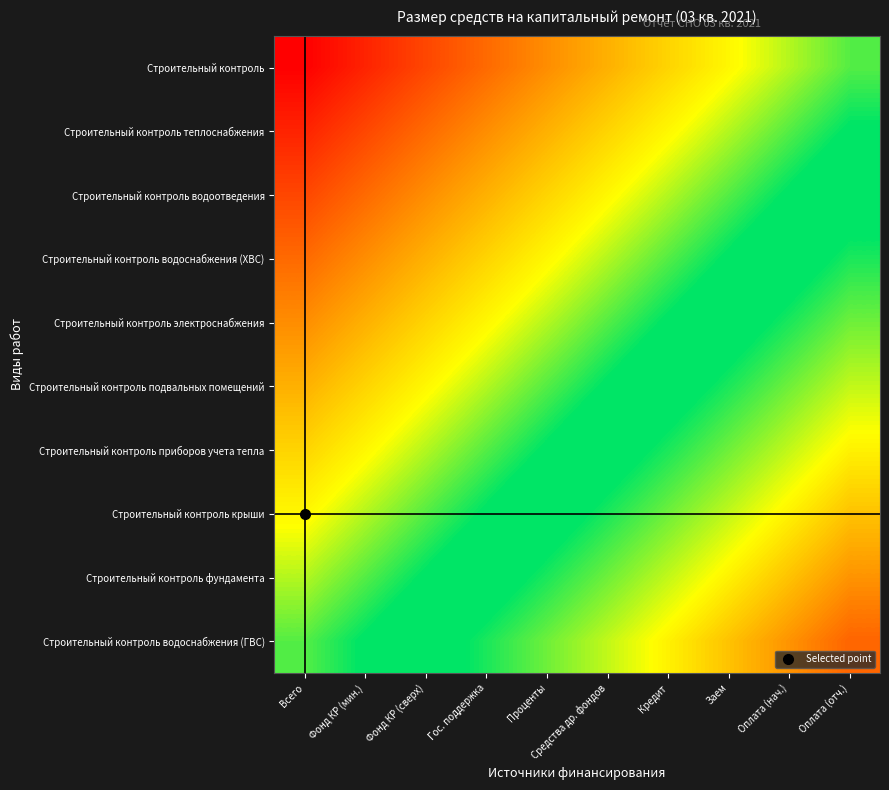

What is the difference between the highest and lowest values at Всего?

1.0